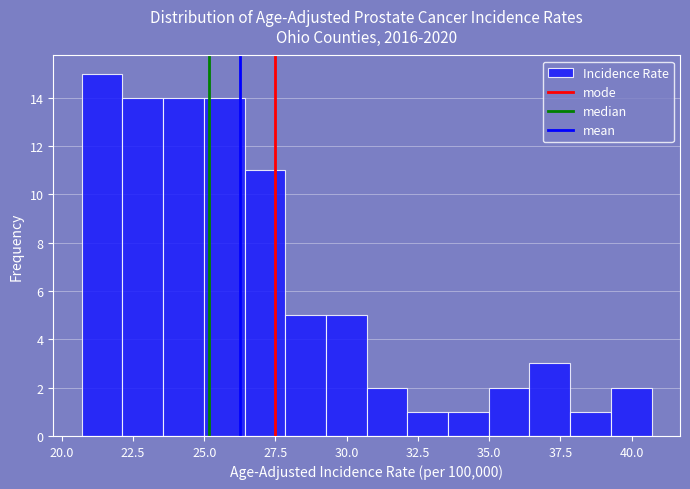

Read against the x-axis, roughly where is the centre of the tallest bar?

21.5